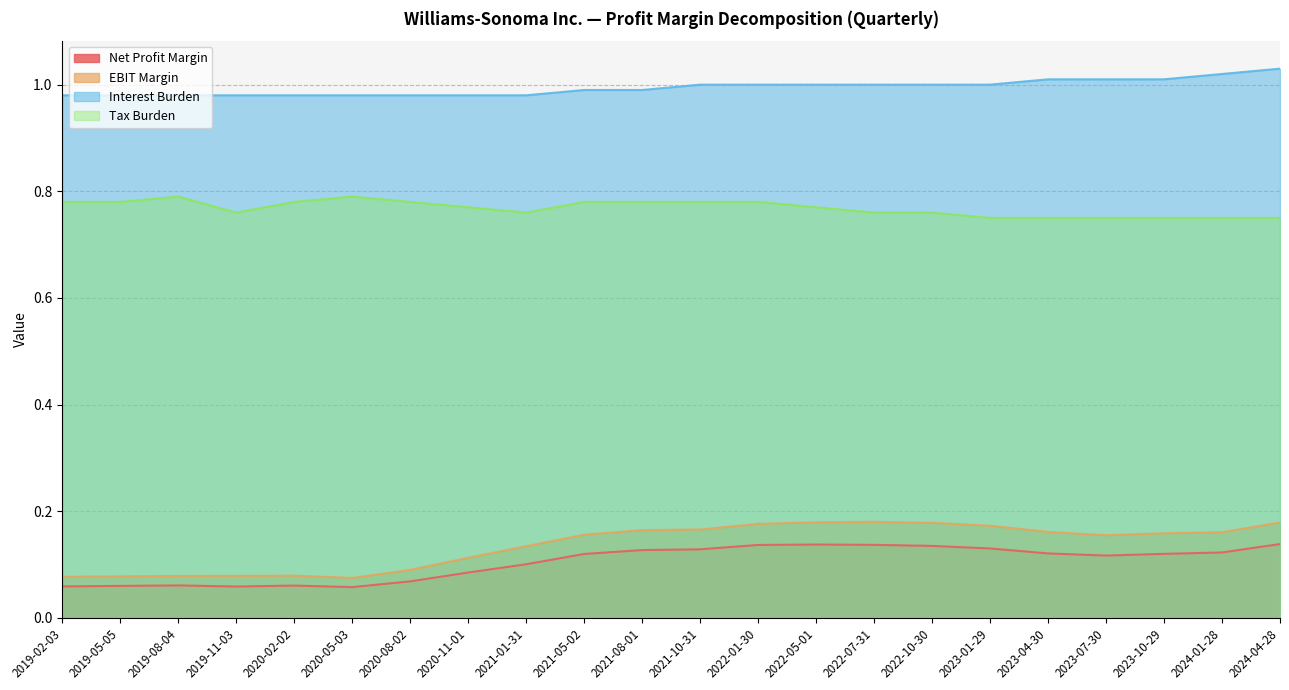

What are all the series names shown in the legend?

Net Profit Margin, EBIT Margin, Interest Burden, Tax Burden